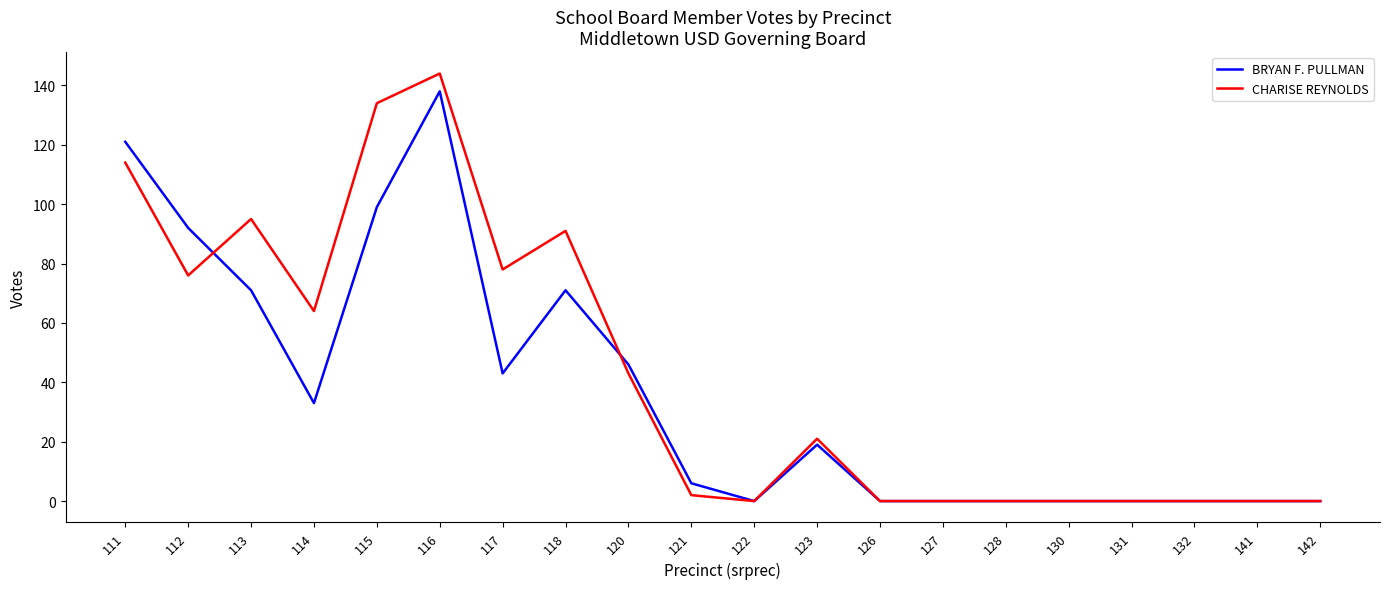

What is the highest value of the BRYAN F. PULLMAN series?

138